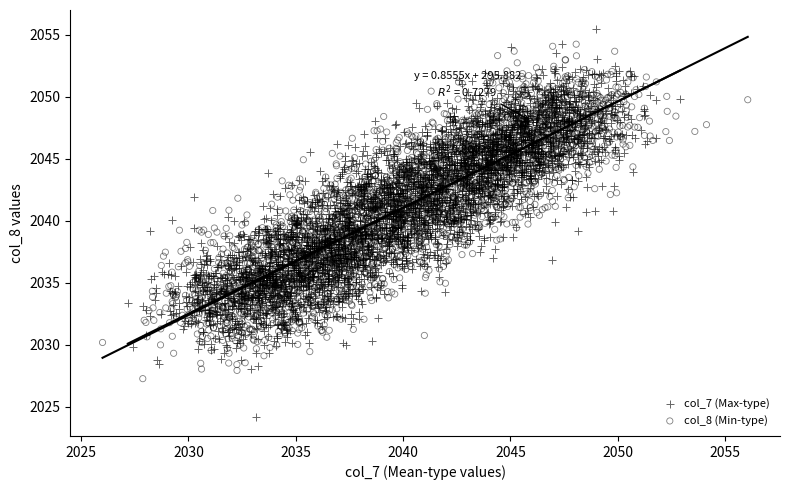

Which series has the widest spread of Y values?

col_7 (Max-type)